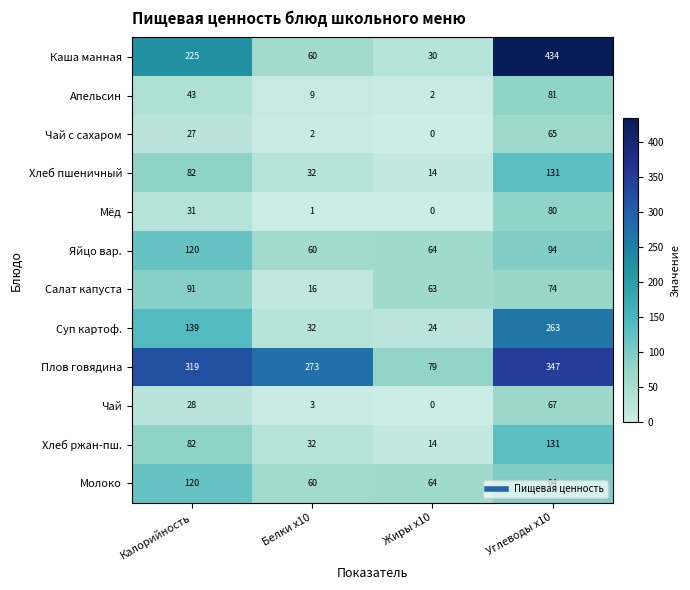

List the labels in order of Хлеб пшеничный value, smallest first.

Жиры x10, Белки x10, Калорийность, Углеводы x10